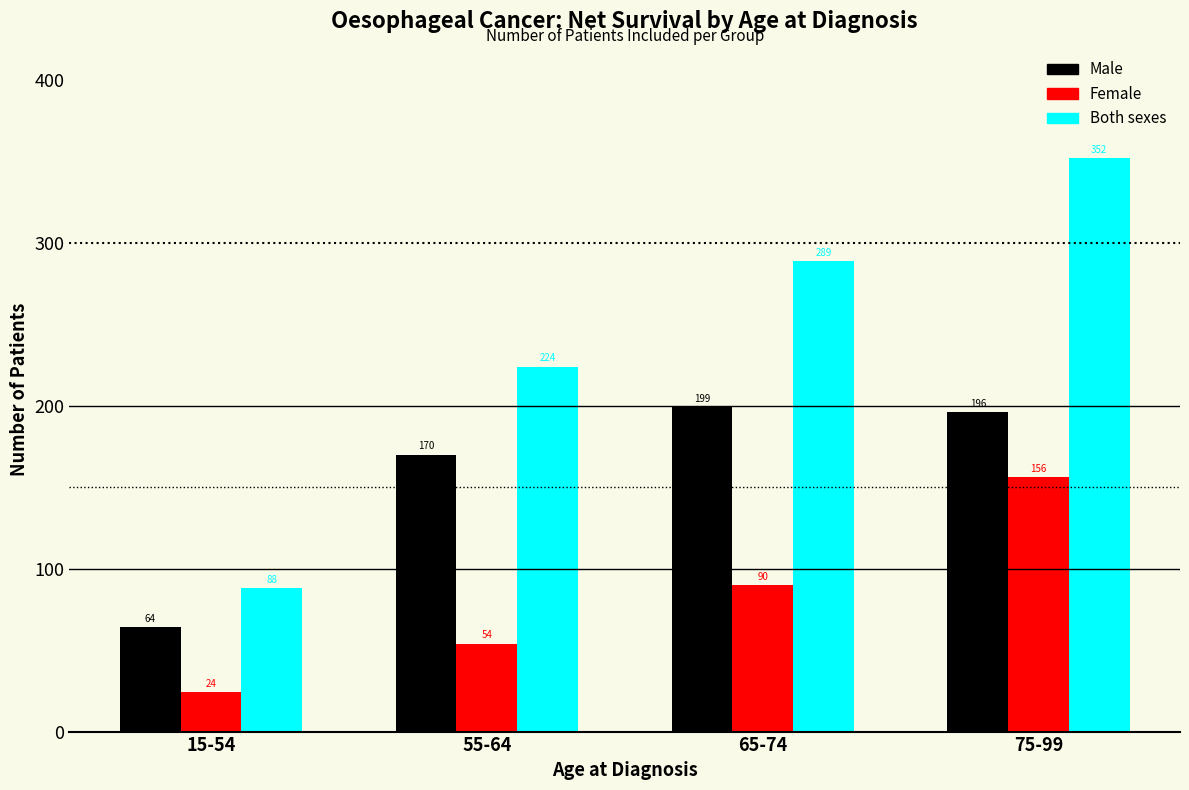

Reading left to right, transcribe all the data shown in this chart.

Male: 64	170	199	196
Female: 24	54	90	156
Both sexes: 88	224	289	352